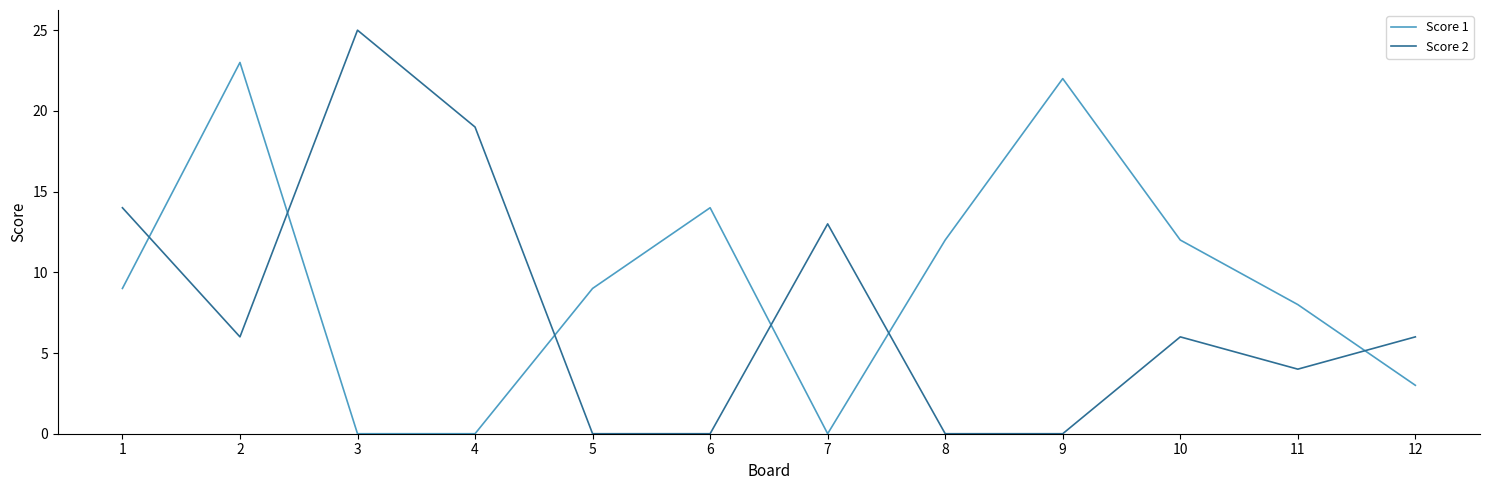

True or false: Score 1 has more than 2 interior local peaks.

True